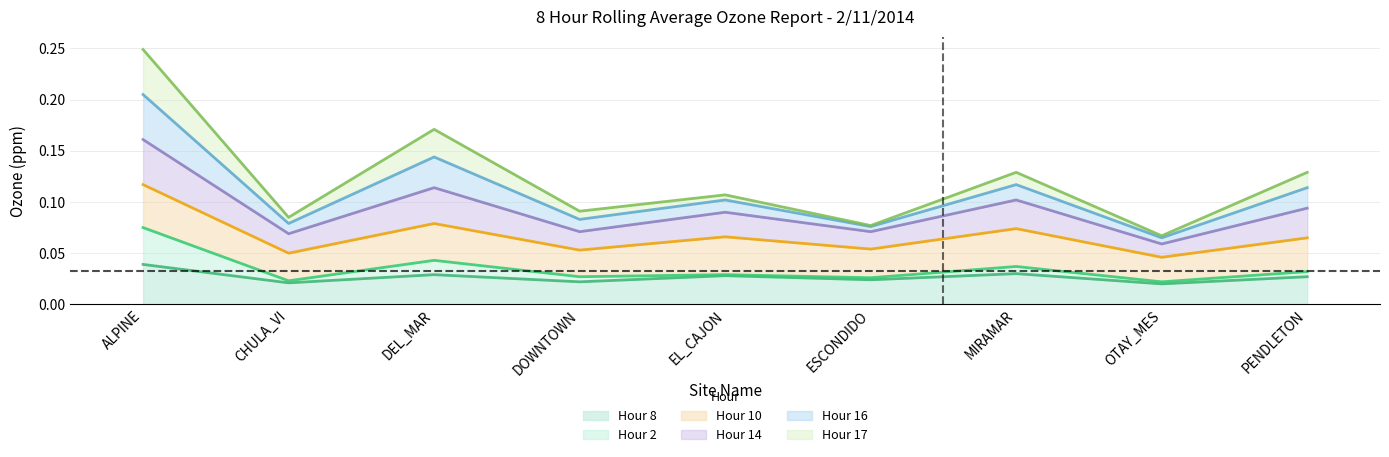

What is the sum of all Hour 8 values?

0.2